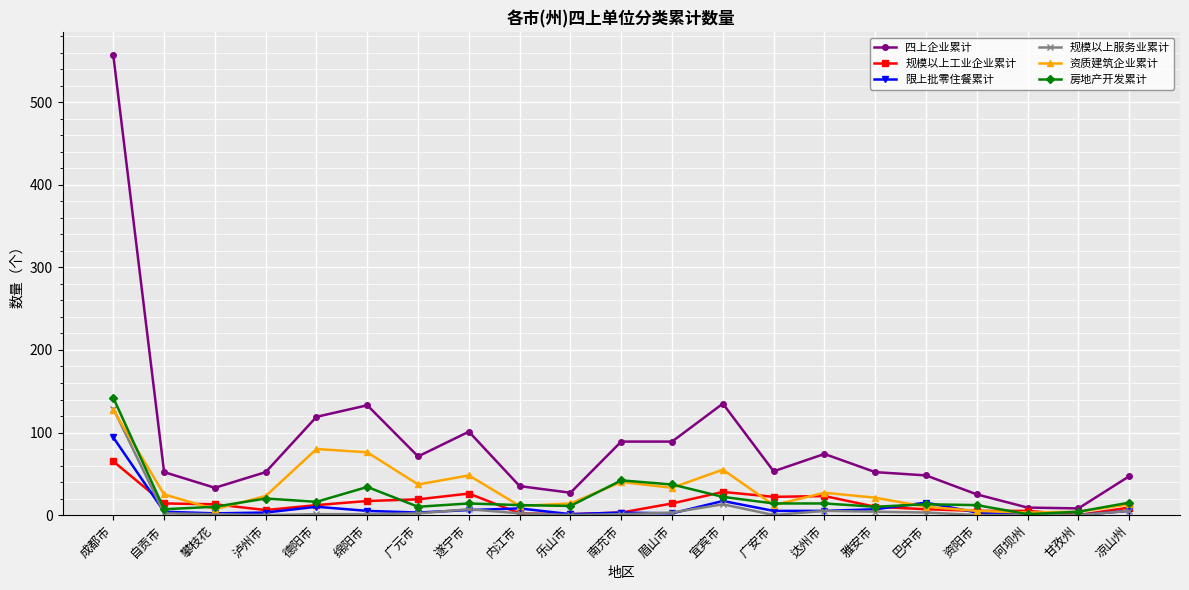

What is the sum of all 规模以上服务业累计 values?

179